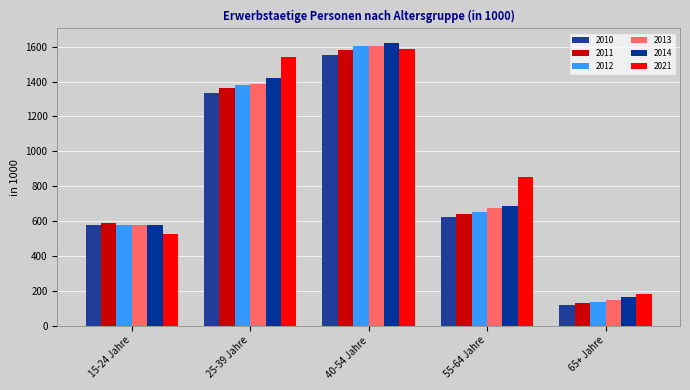

Does the chart contain any negative values?

No